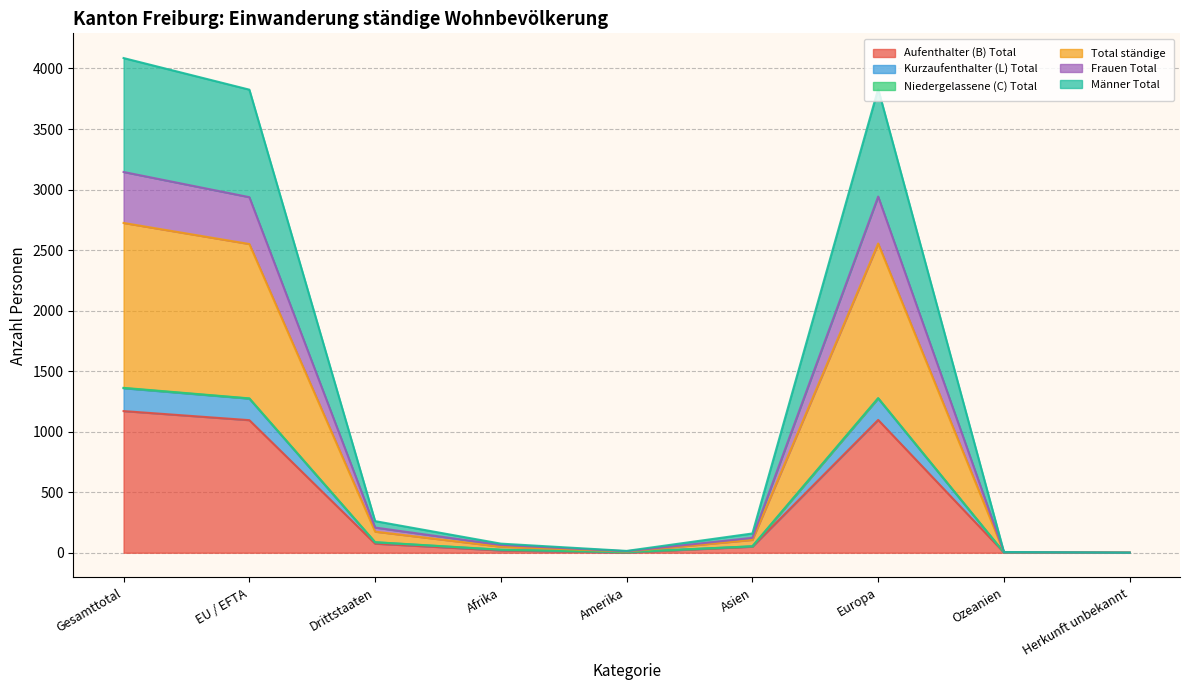

What is the maximum value for Aufenthalter (B) Total?

1170